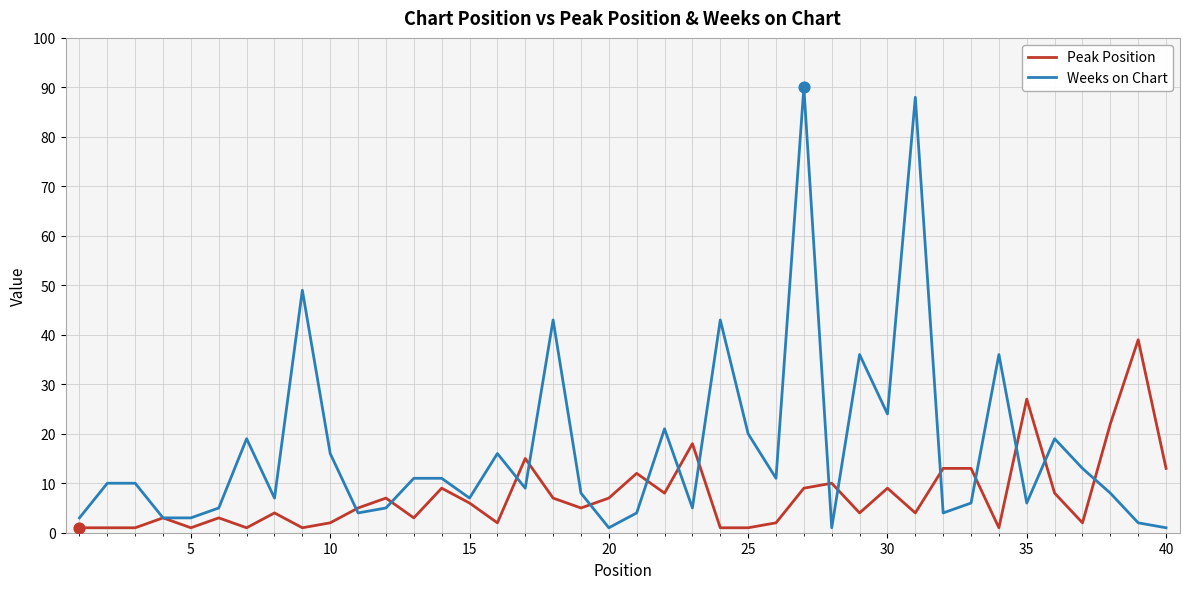

Which series has the largest total across all categories?

Weeks on Chart